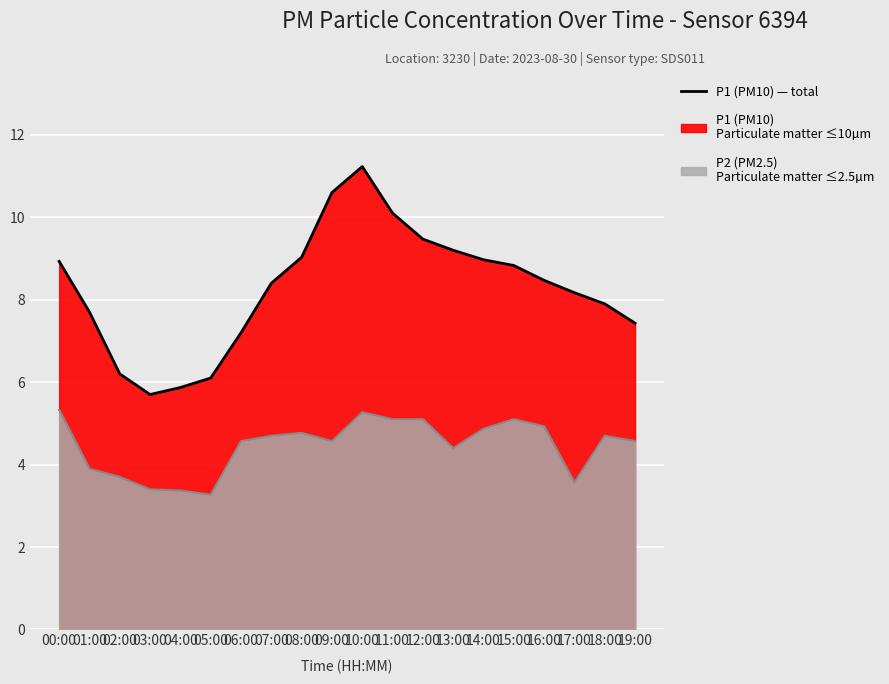

Reading left to right, extract all data points from this chart.

00:00=8.9	01:00=7.7	02:00=6.2	03:00=5.7	04:00=5.9	05:00=6.1	06:00=7.2	07:00=8.4	08:00=9.0	09:00=10.6	10:00=11.2	11:00=10.1	12:00=9.5	13:00=9.2	14:00=9.0	15:00=8.8	16:00=8.5	17:00=8.2	18:00=7.9	19:00=7.4